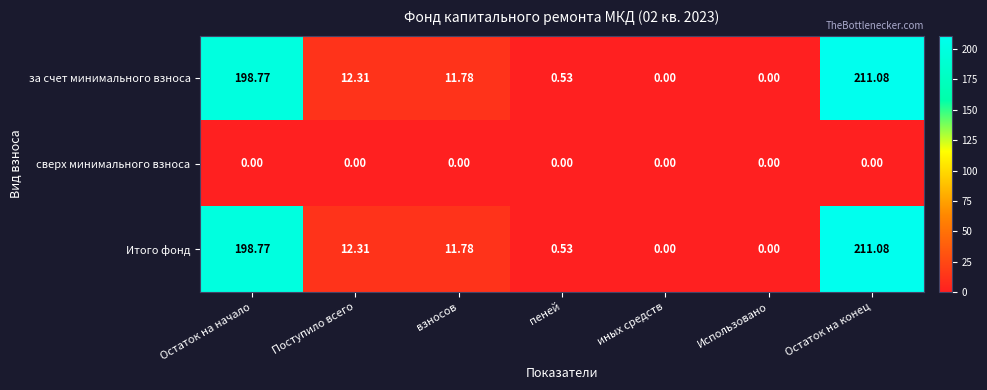

Where is за счет минимального взноса nearest to the value 105?

Поступило всего